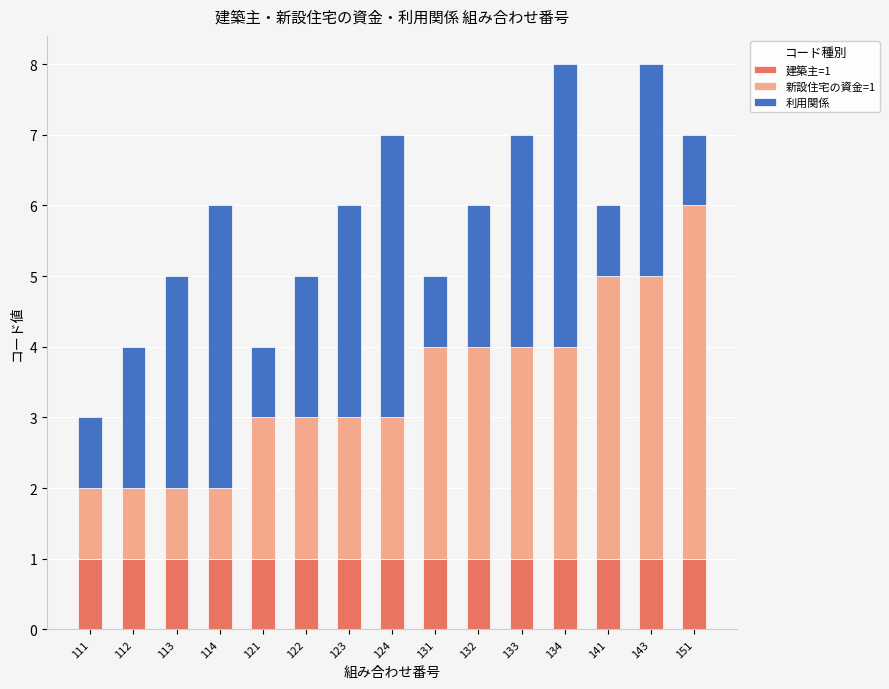

The 建築主=1 series shows 2 at 151. True or false?

False